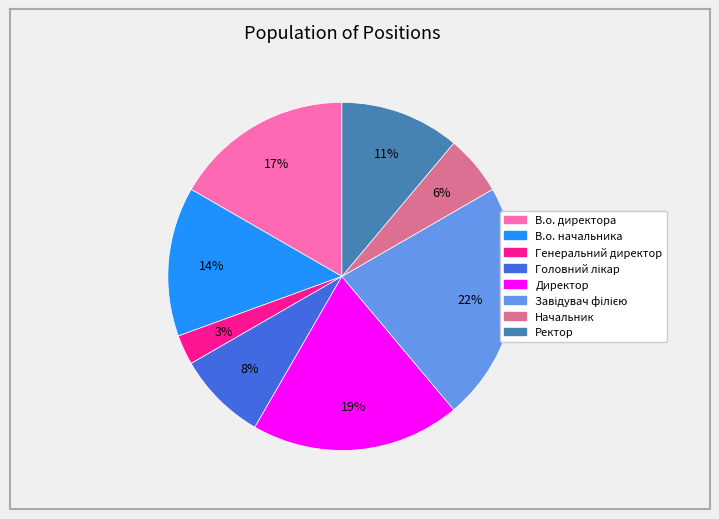

How many slices are in this pie chart?

8